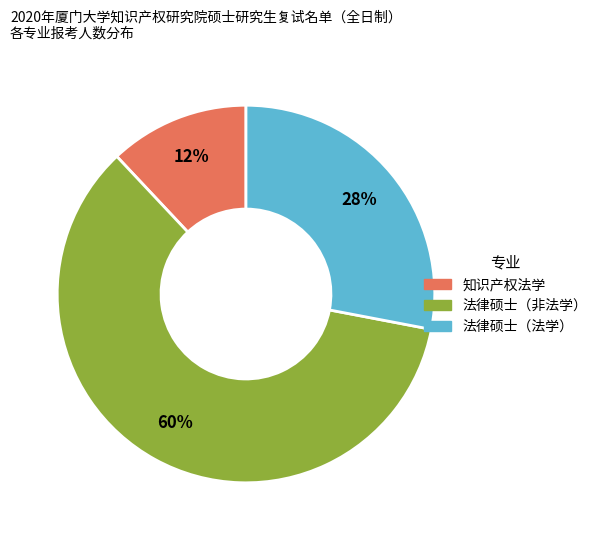

To the nearest percent, what is the average slice percentage?

33%